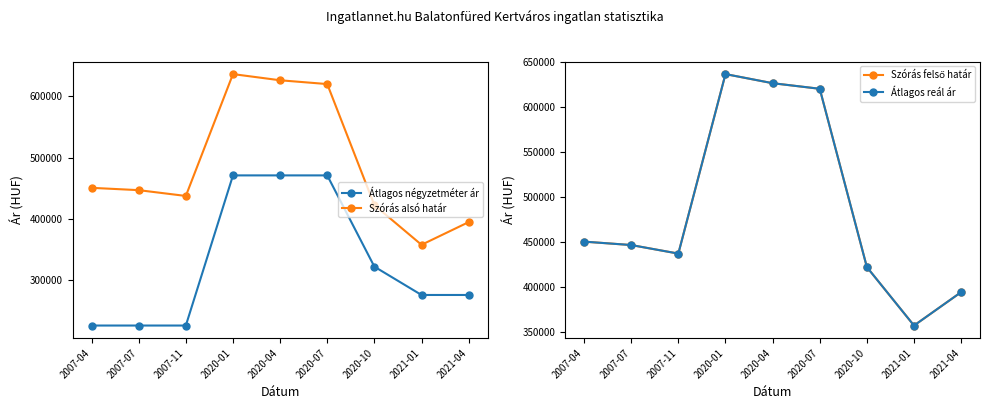

What is the approximate value of Szórás felső határ at 2020-07?

620177